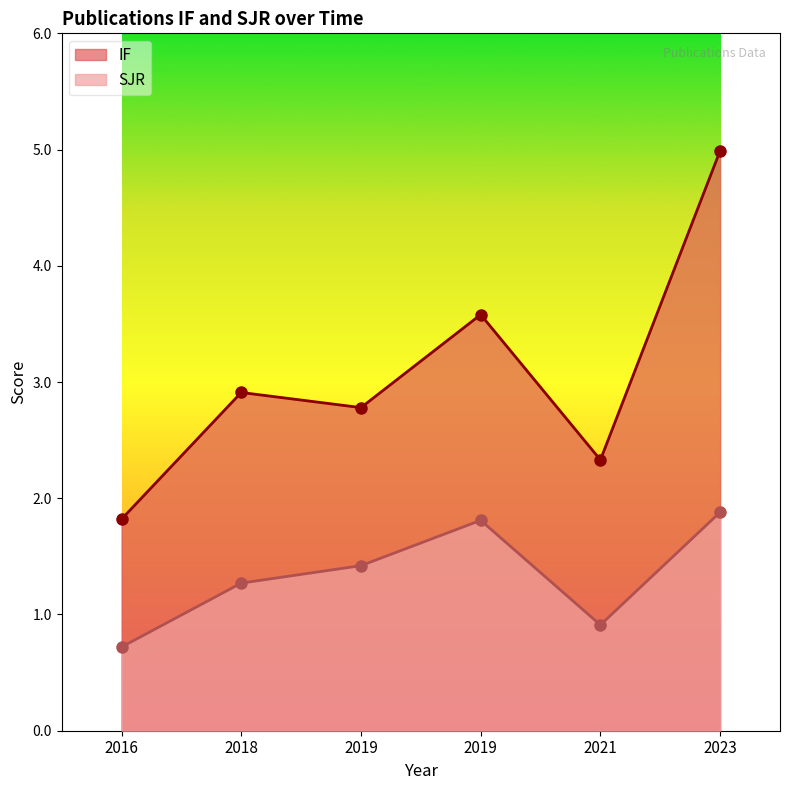

The value of SJR at 2018 is 1.3. True or false?

True